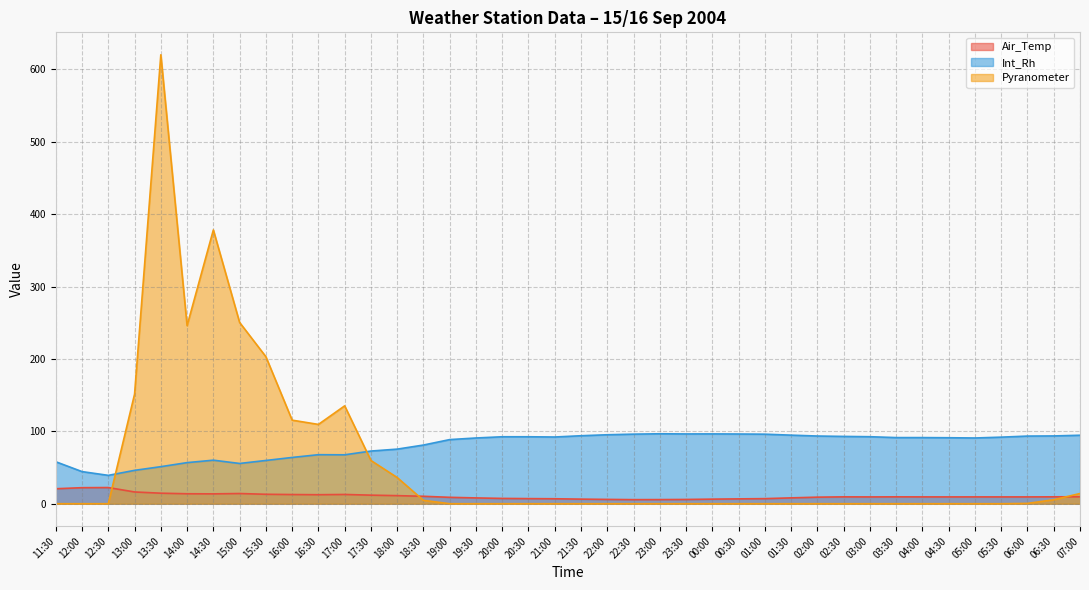

What is the label of the 6th point from the left?

14:00